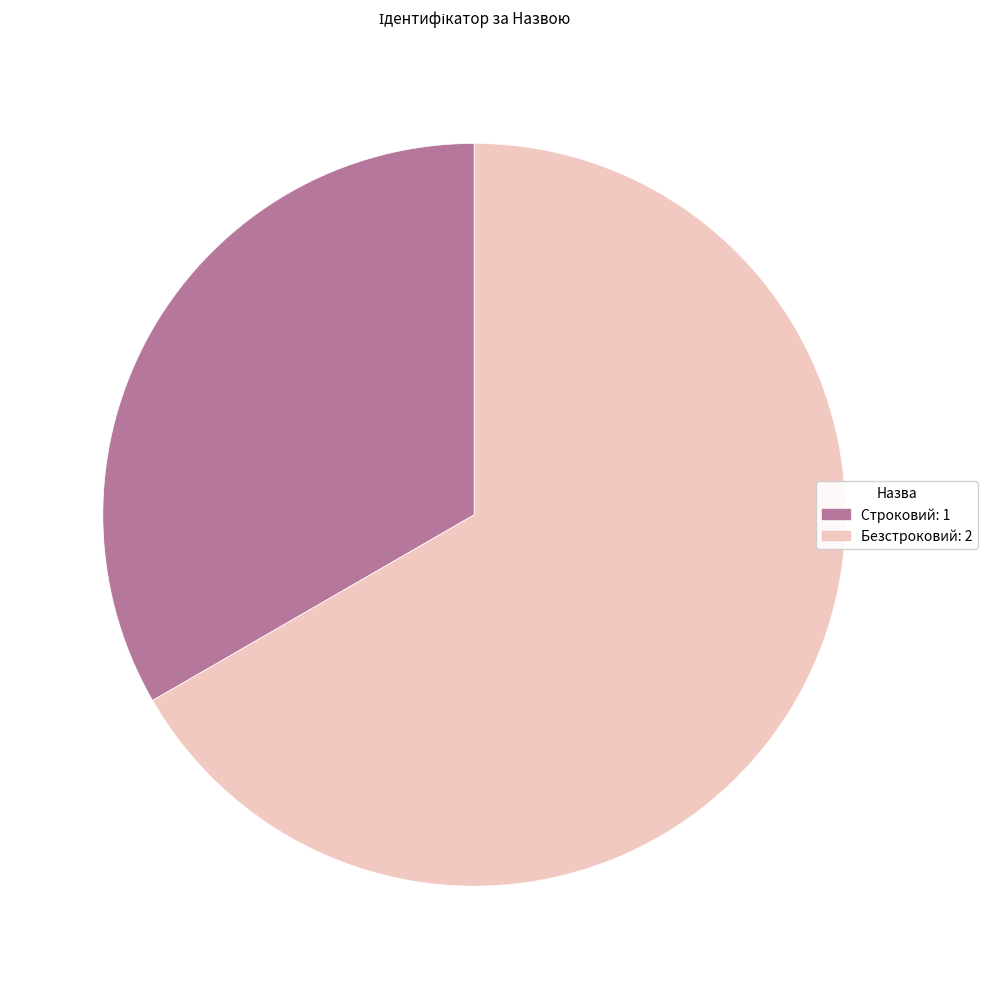

True or false: Строковий accounts for 41% of the total.

False